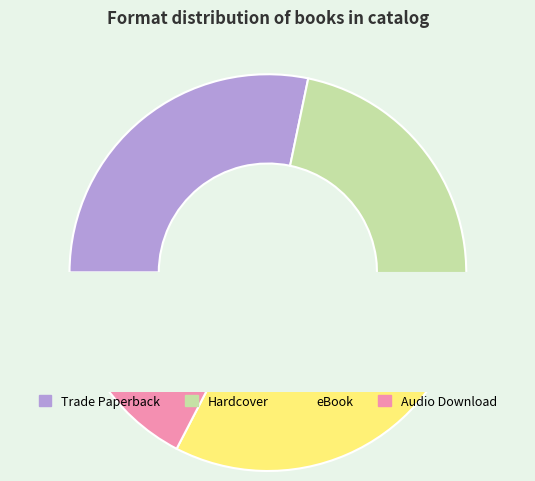

Does Hardcover account for over 50% of the chart?

No